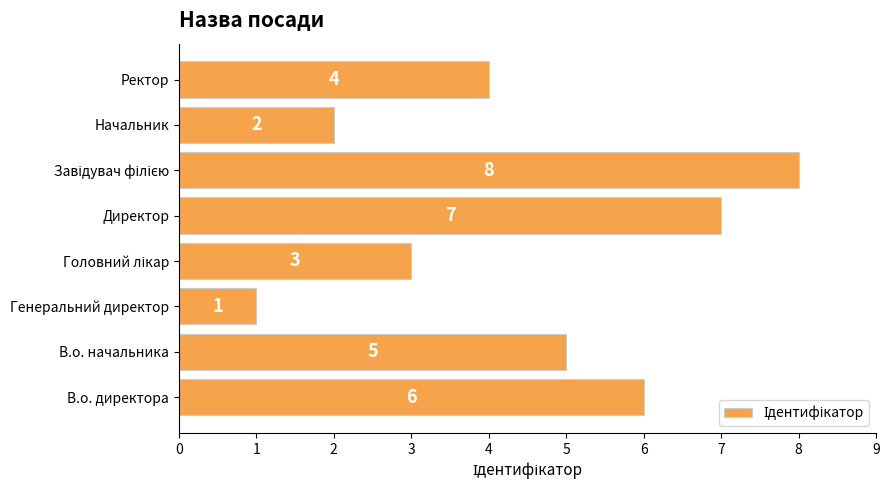

Where is the data nearest to the value 4?

Ректор